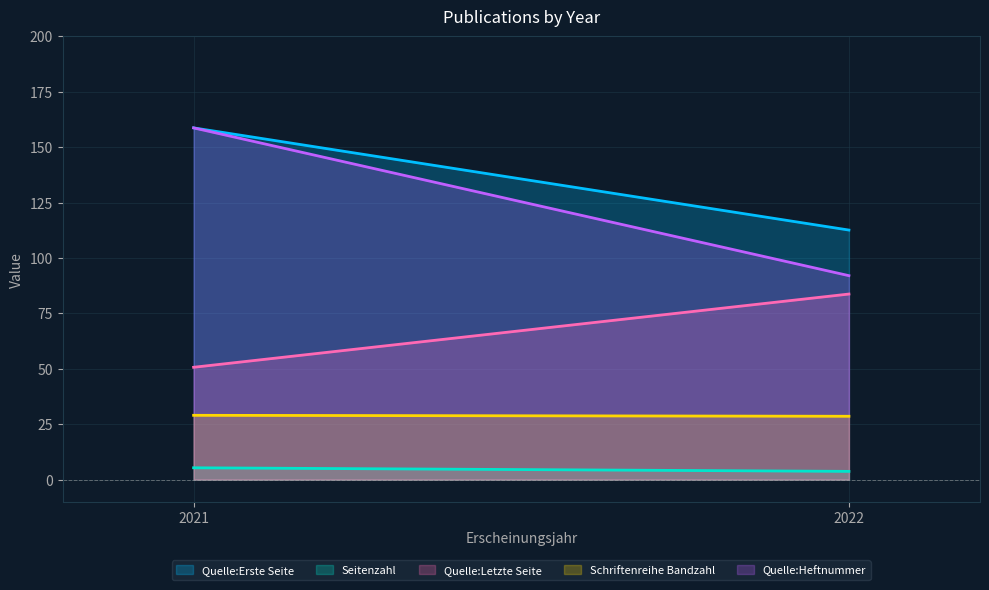

True or false: Schriftenreihe Bandzahl and Seitenzahl cross at least once.

False